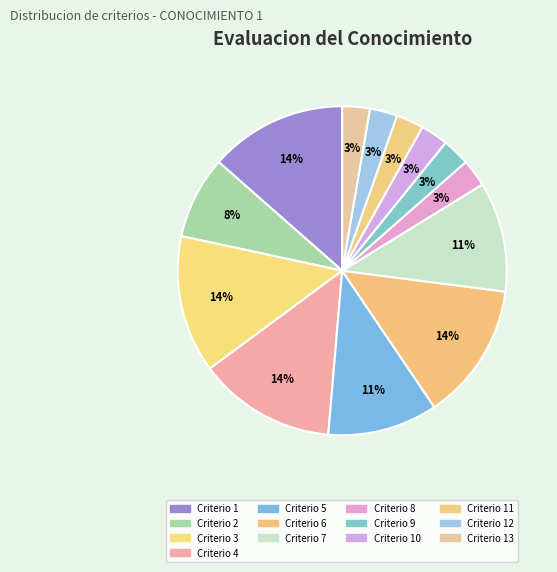

How many slices are in this pie chart?

13